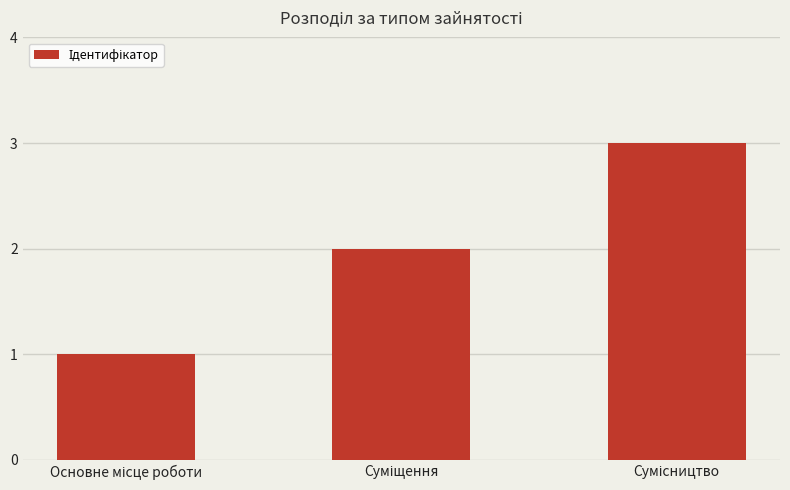

What is the sum of all values?

6